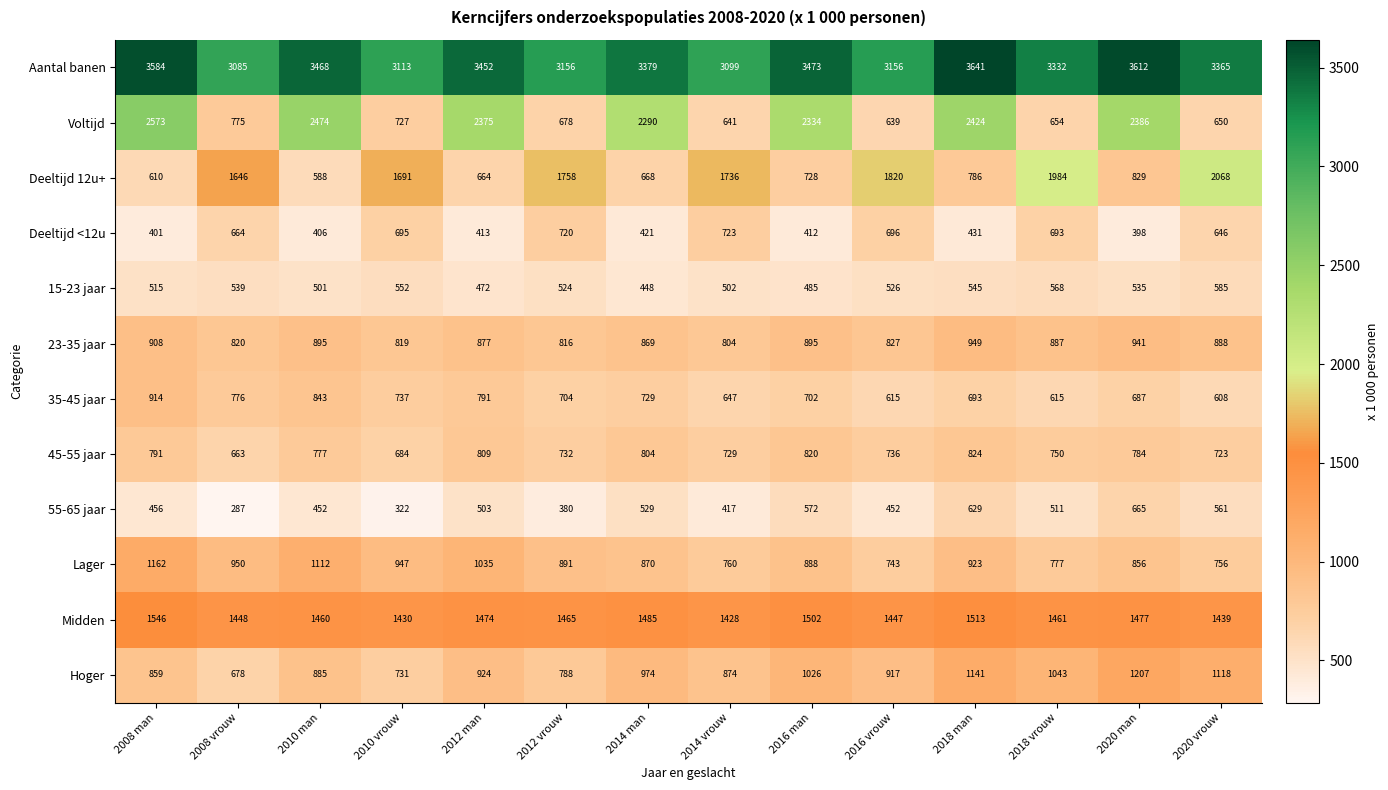

Where is Hoger nearest to the value 942?

2012 man